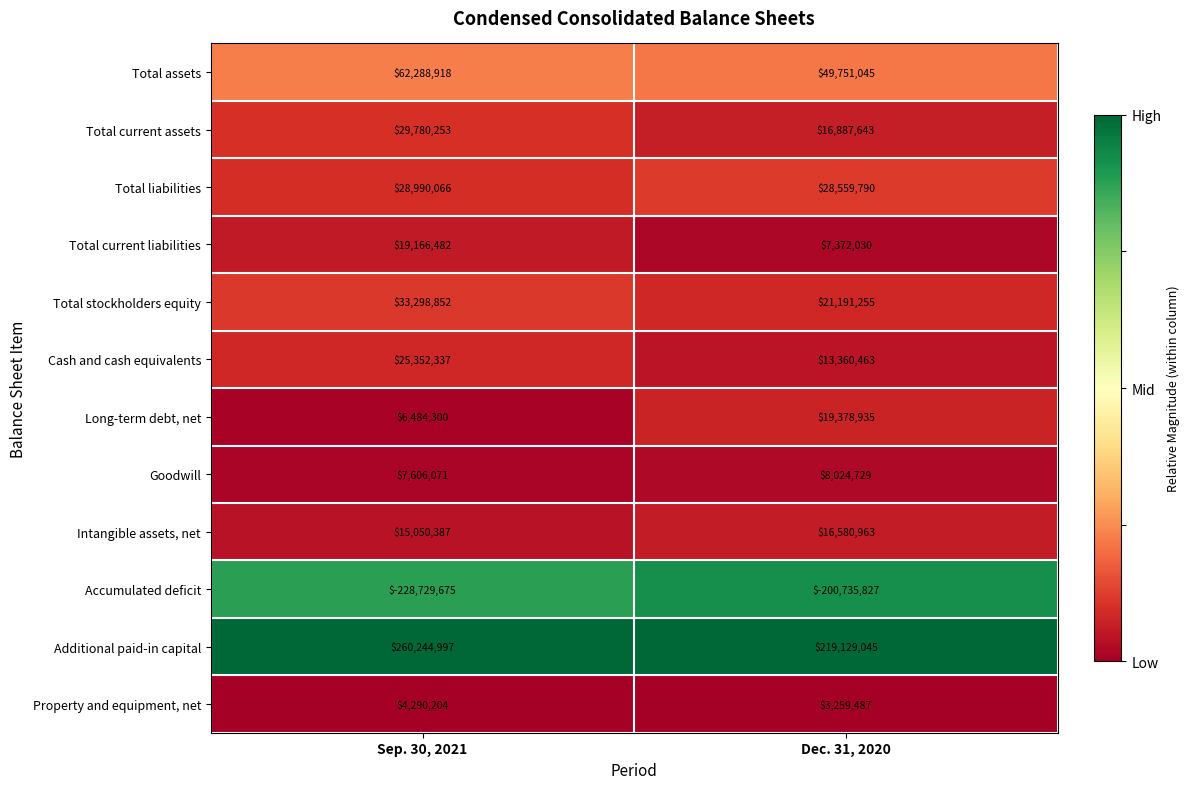

Between Sep. 30, 2021 and Dec. 31, 2020, which series saw the biggest shift?

Additional paid-in capital